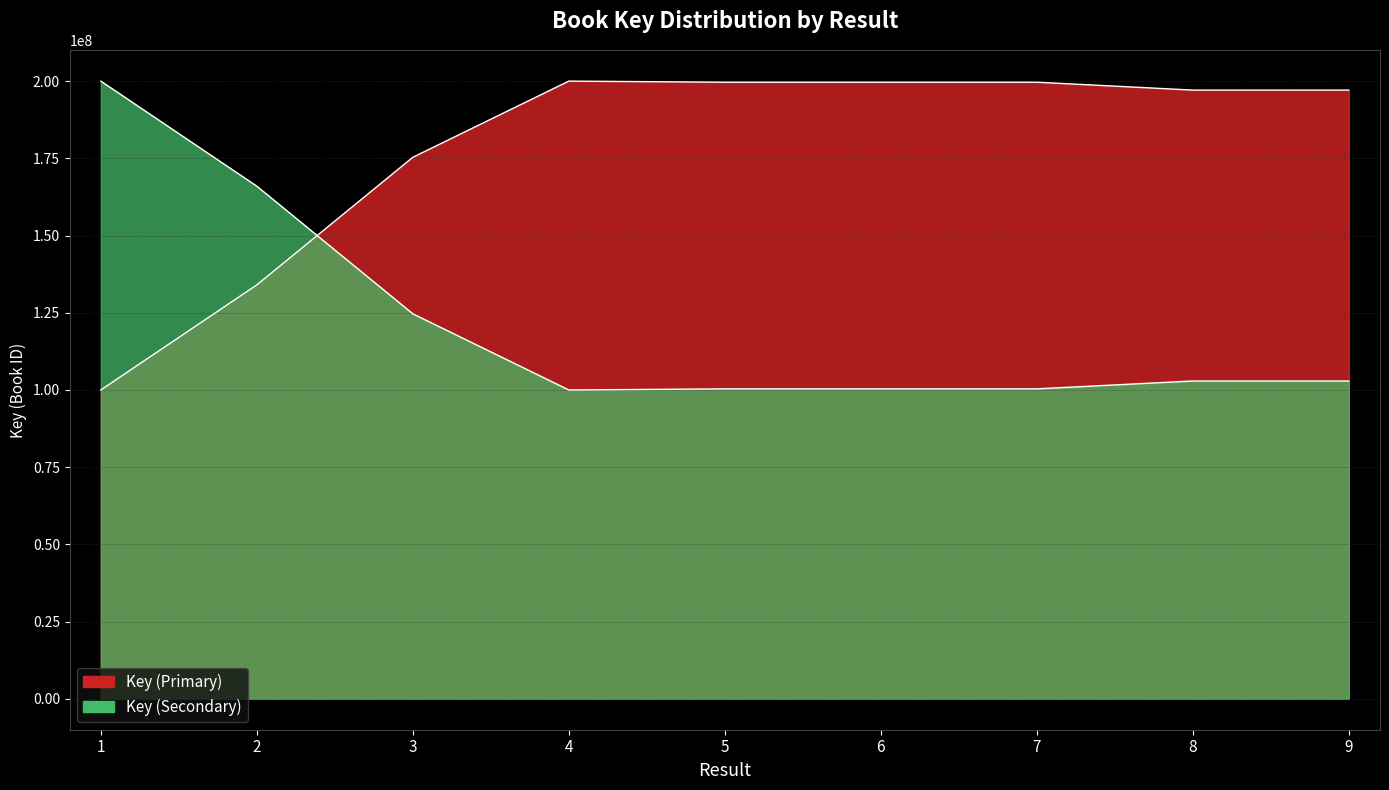

What is the change in value from 5 to 8?

+2548355.7